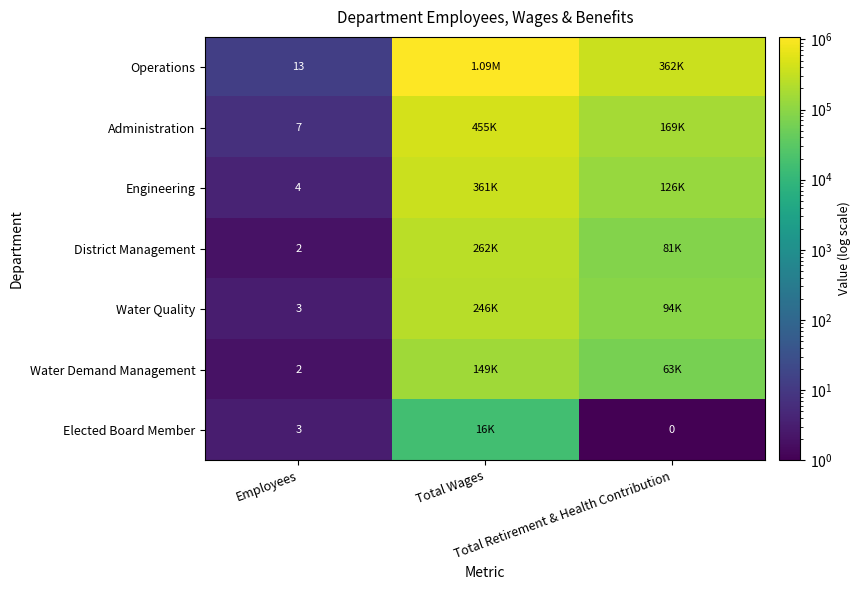

What is the difference between the highest and lowest values at Total Wages?

1069907.0